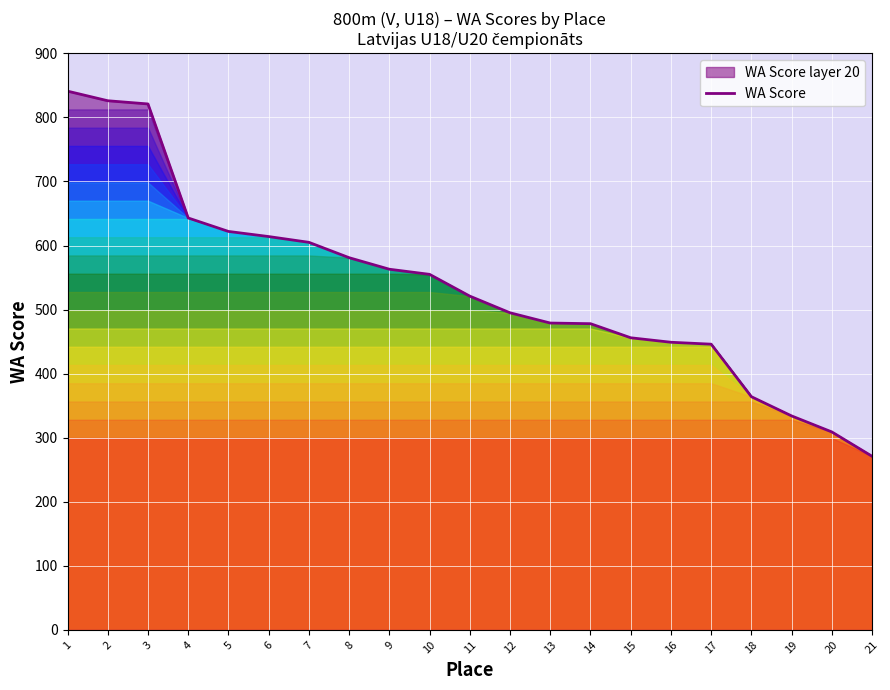

What is the value of the 15th point from the left?

456